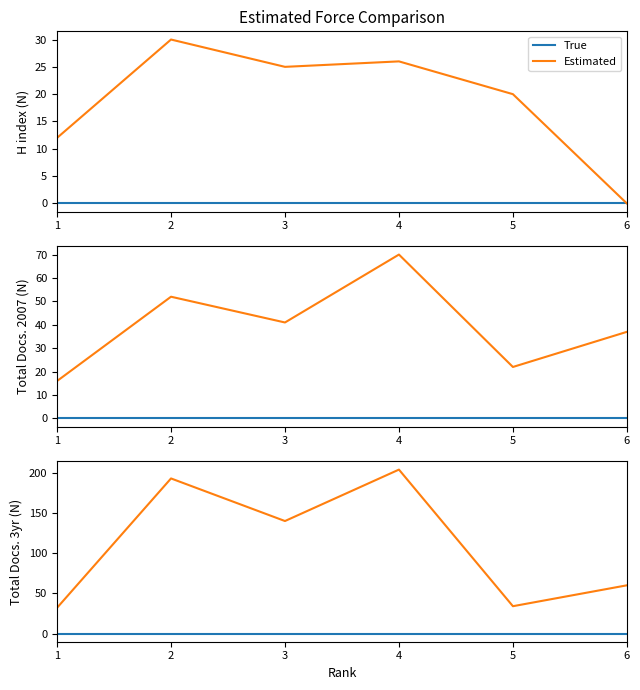

What is the difference between the maximum and minimum values in the Estimated series?

172